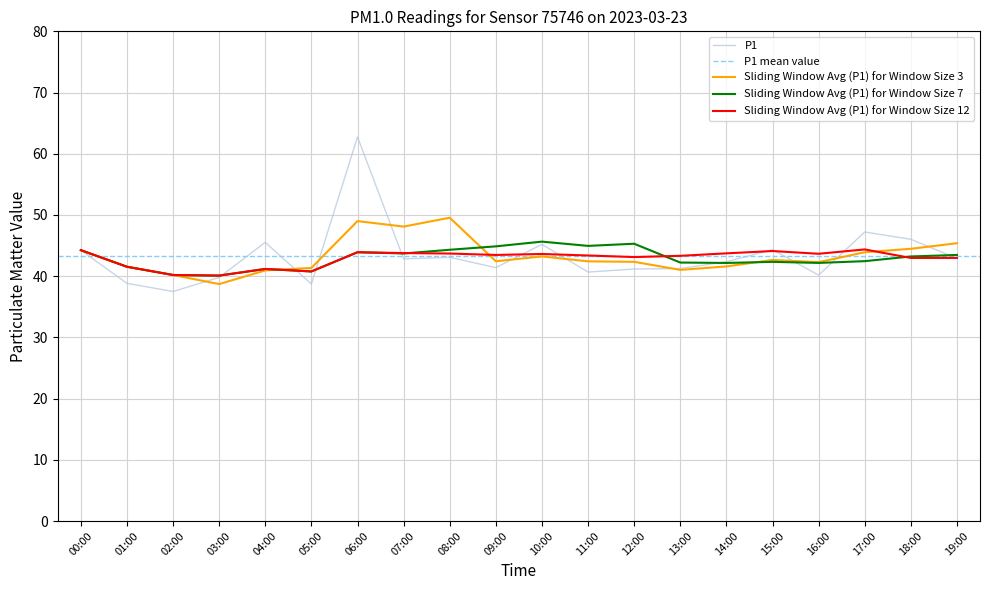

At which category does the data reach its first local valley?

02:00